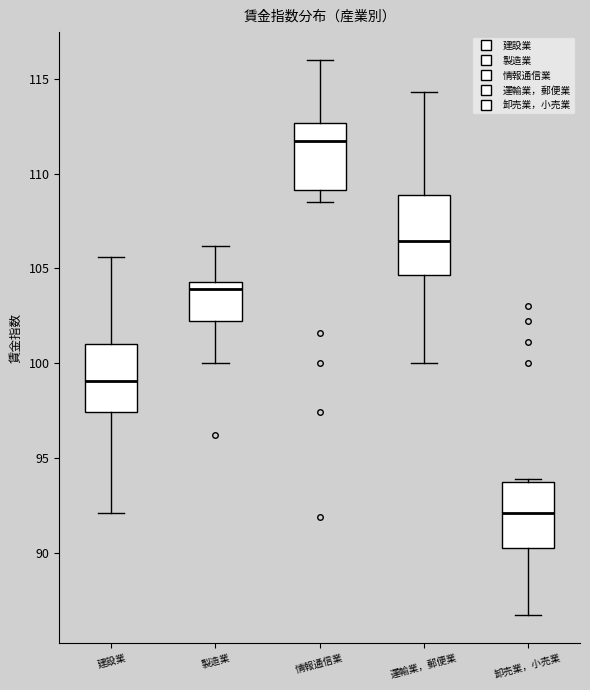

Where does the lower whisker of the box for 建設業 end on the y-axis? The values are not printed on the chart, so give them approximately, as read against the axis.

92.0